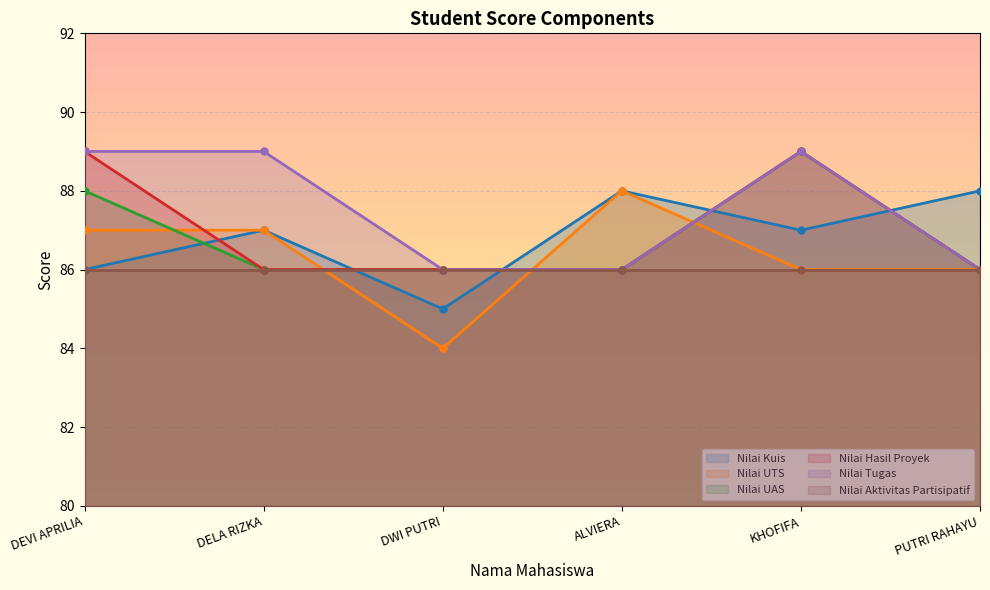

Where do Nilai Kuis and Nilai Tugas first cross each other?

DWI PUTRI and ALVIERA